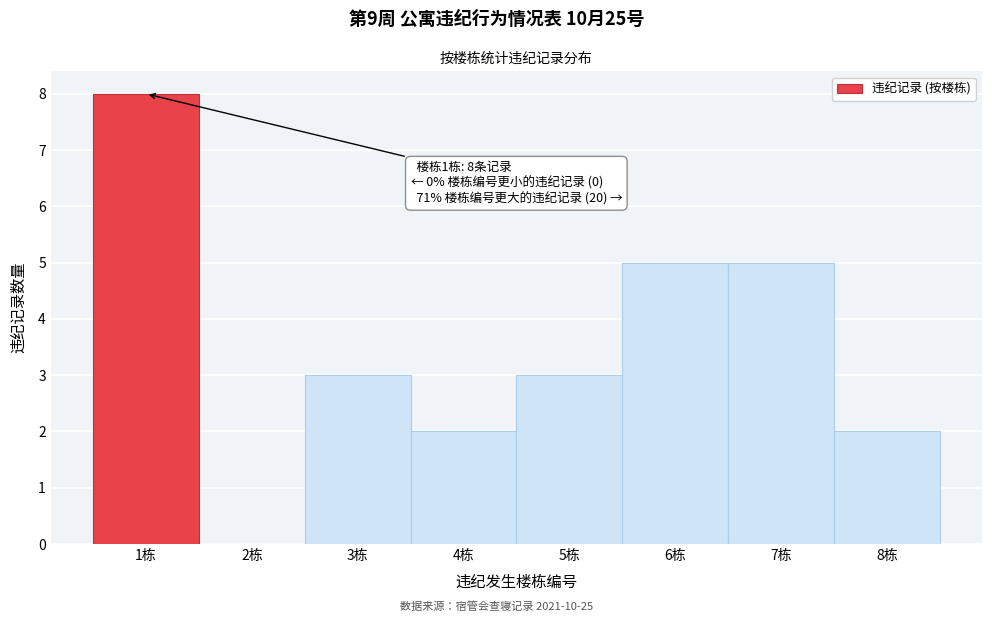

Over which range of the x-axis is the bar tallest?

0.5 to 1.5